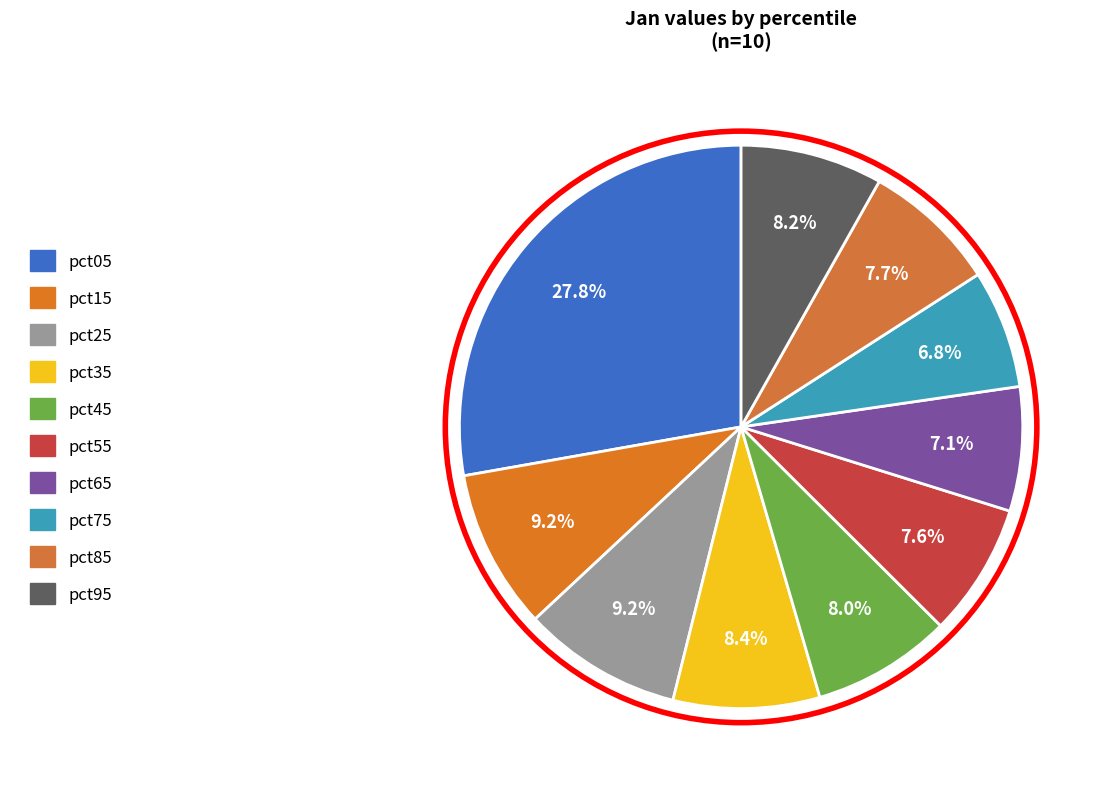

To the nearest percent, what percentage of the pie is pct85?

8%